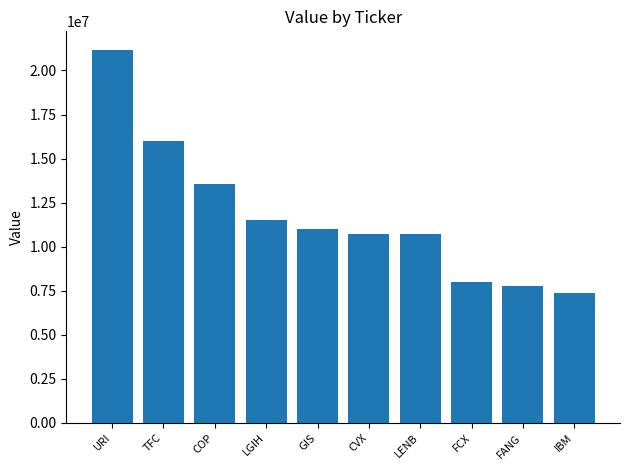

At which label is the value closest to 14281419?

COP